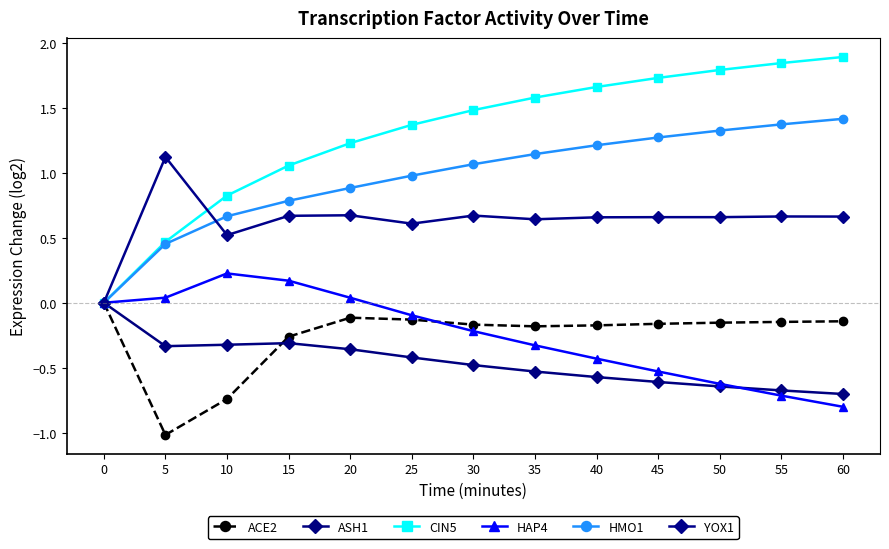

Rank the categories by ACE2 value from lowest to highest.

5, 10, 15, 35, 40, 30, 45, 50, 55, 60, 25, 20, 0